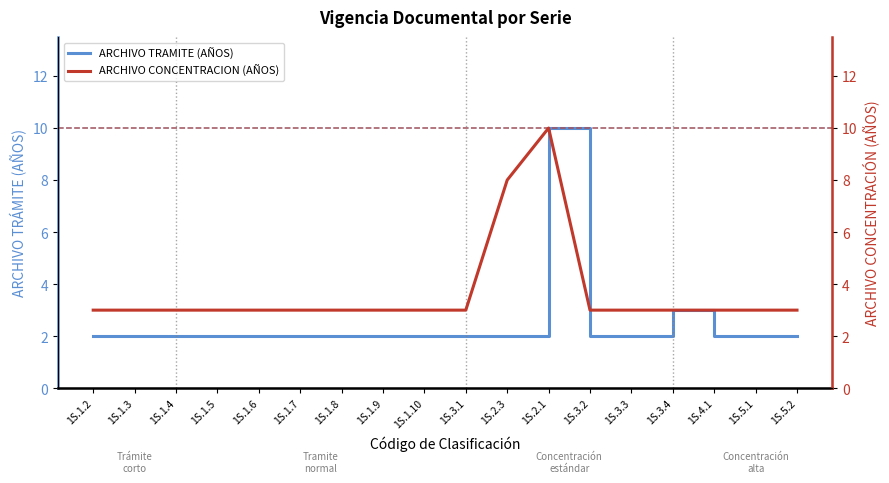

What are all the series names shown in the legend?

ARCHIVO TRAMITE (AÑOS), ARCHIVO CONCENTRACION (AÑOS)